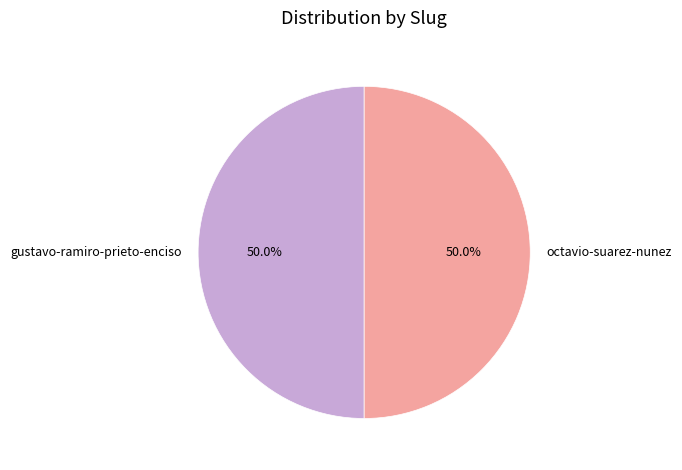

How many slices are in this pie chart?

2